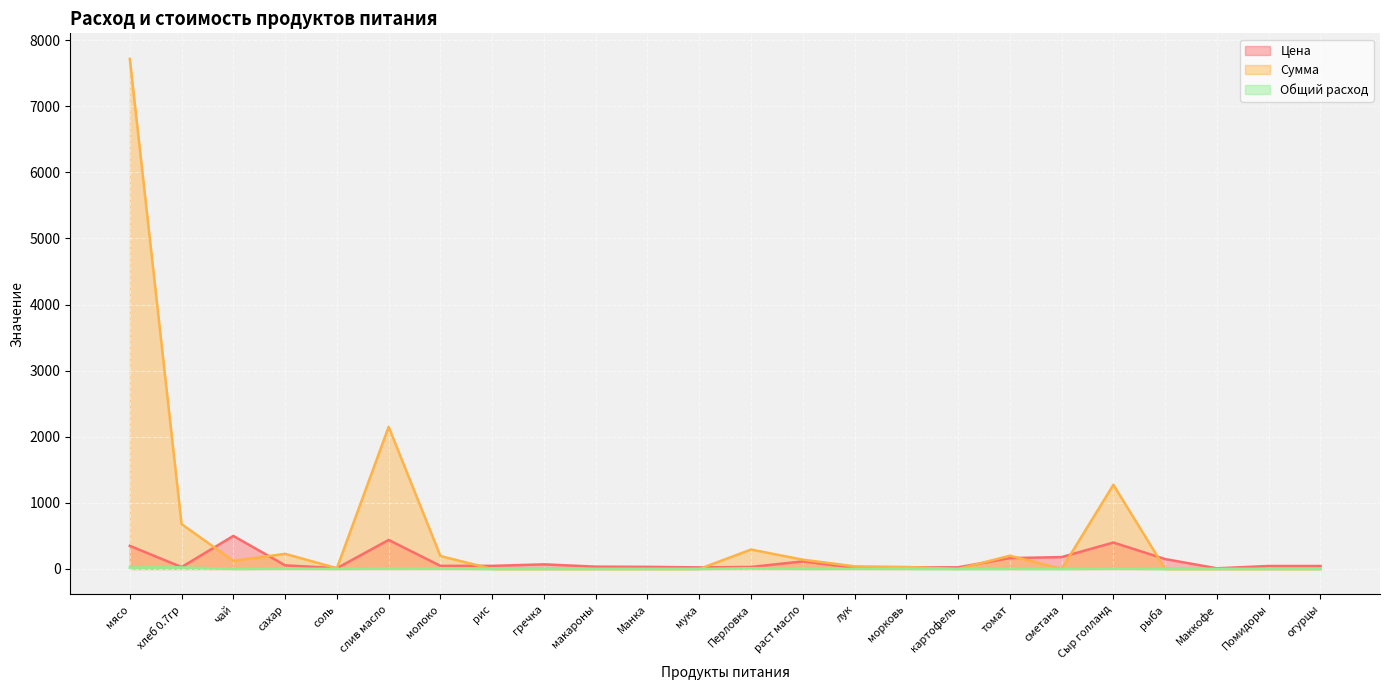

What is the label of the 14th point from the left?

раст масло